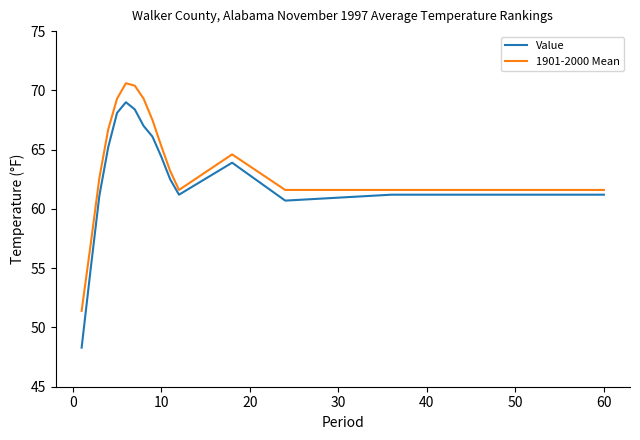

Which series has the largest range (max minus min)?

Value